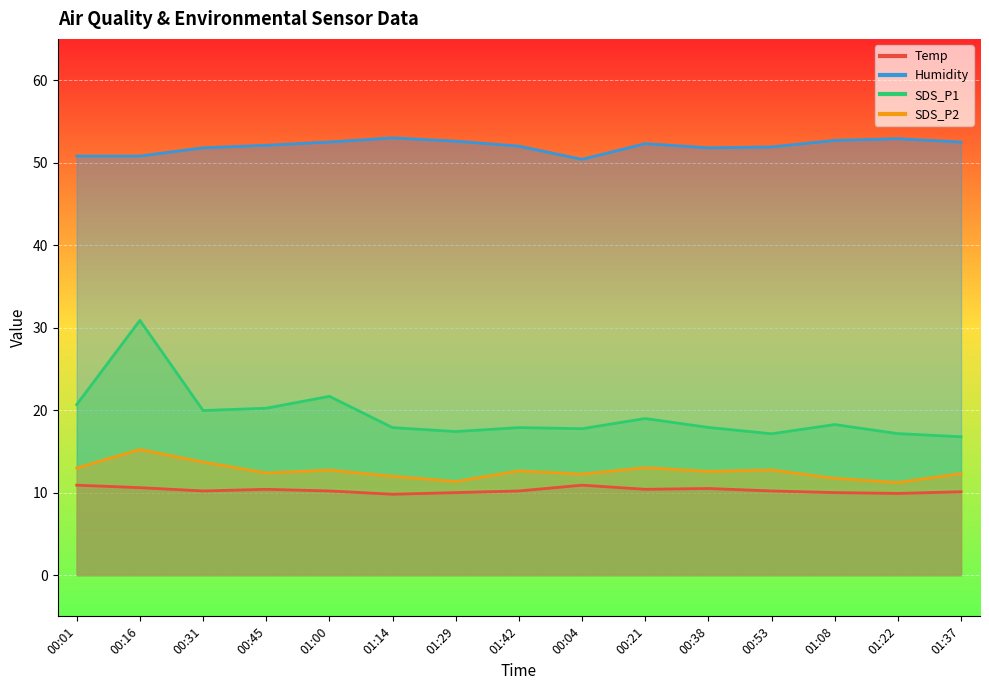

Is it true that Temp equals 4.3 at 00:38?

False